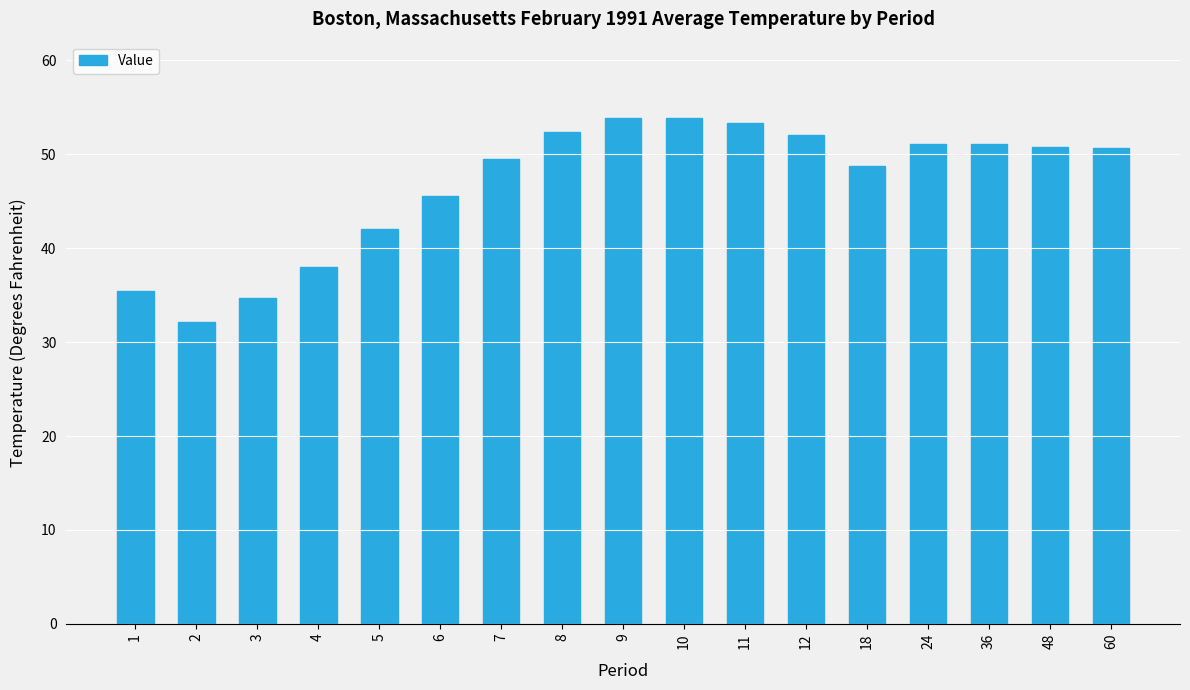

Where does the data first go above 50?

8